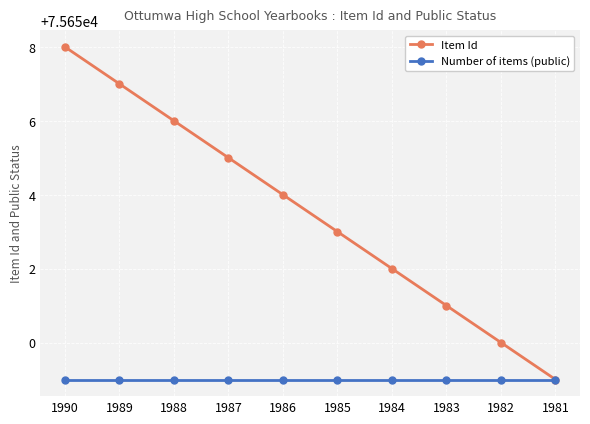

Is it true that Number of items (public) equals 75649 at 1988?

True